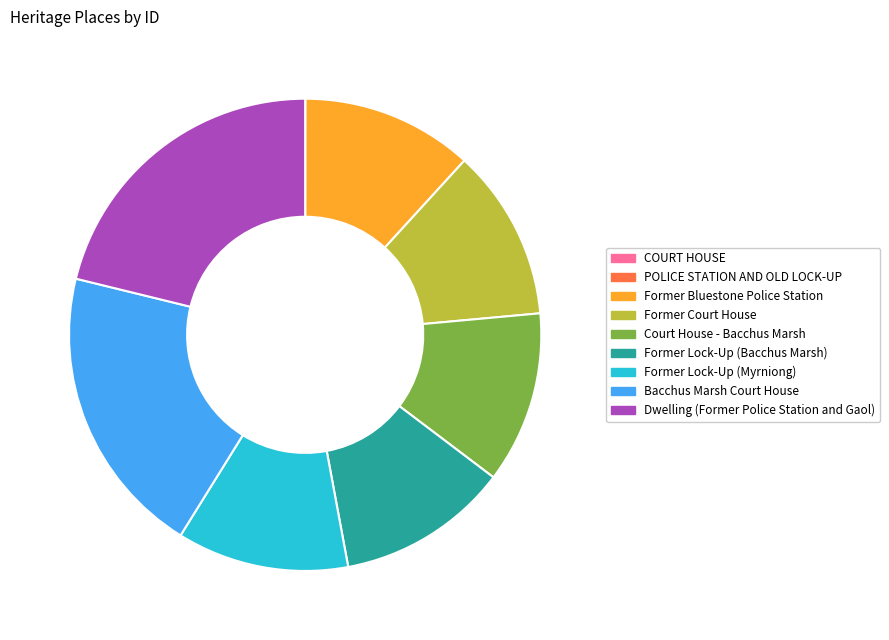

Between Former Lock-Up (Myrniong) and Bacchus Marsh Court House, which is larger?

Bacchus Marsh Court House